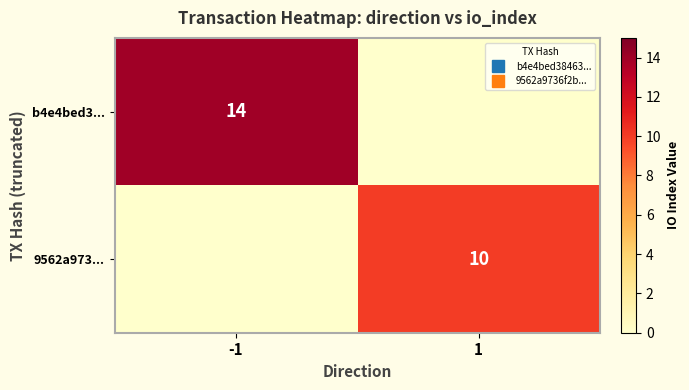

What is the difference between the b4e4bed3... values at -1 and 1?

14